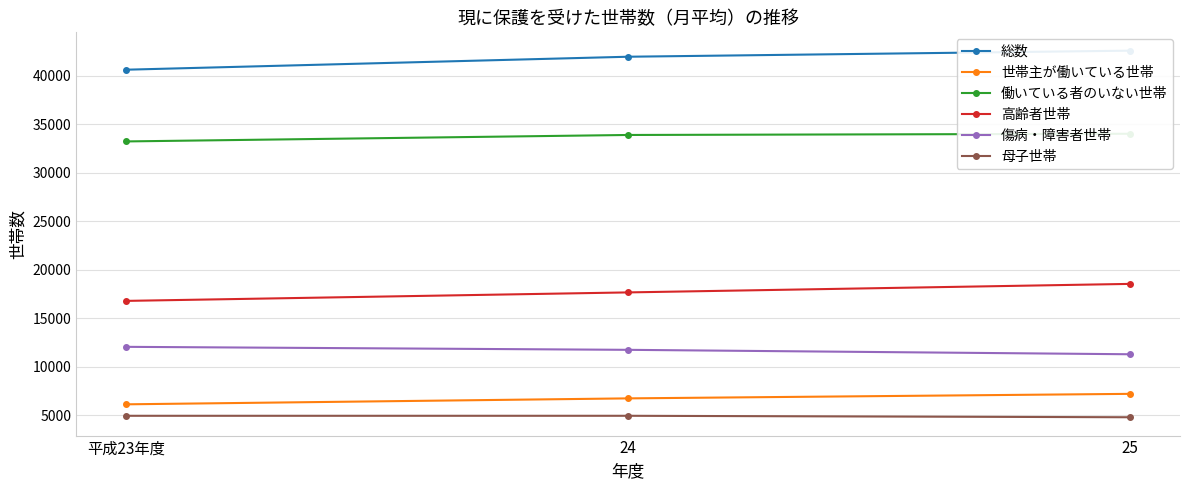

Which label corresponds to the smallest value in the chart?

25